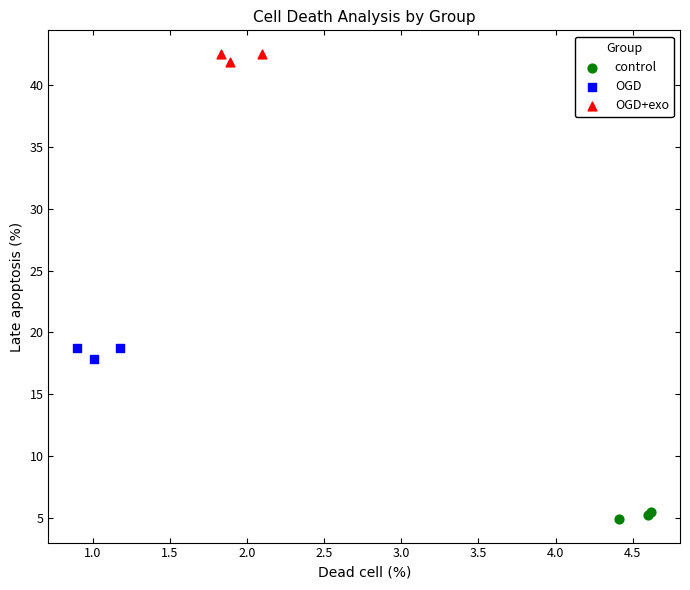

What are all the series names shown in the legend?

control, OGD, OGD+exo